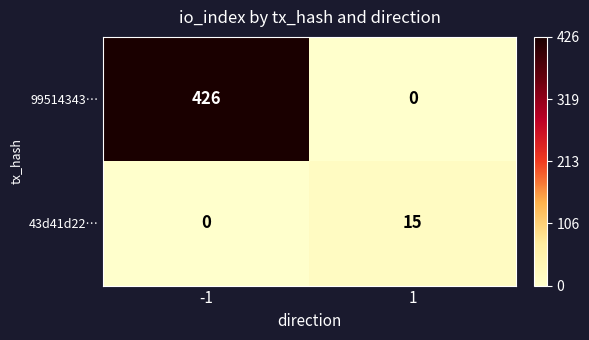

List the series in order of their overall mean, lowest first.

43d41d22…, 99514343…